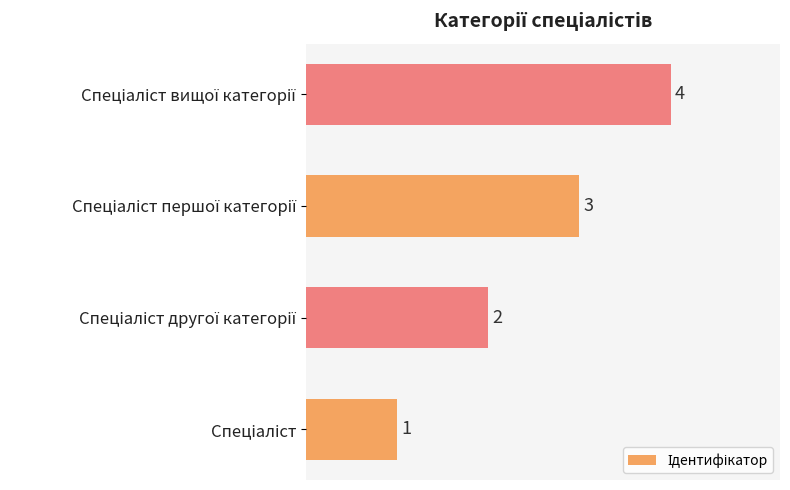

What is the difference between the maximum and minimum values?

3